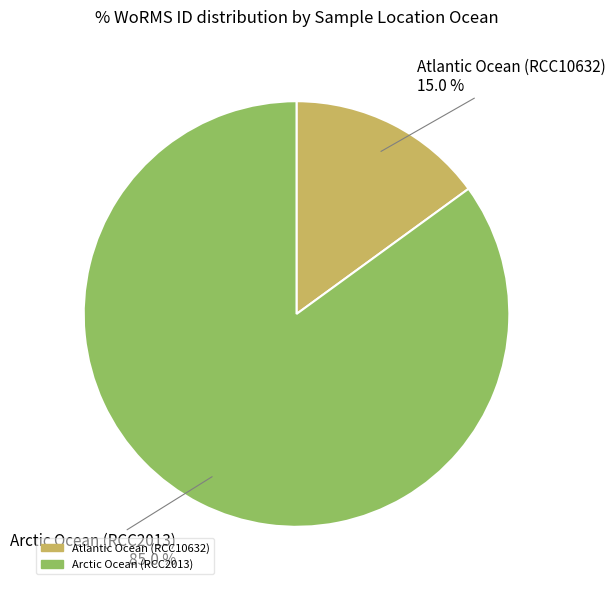

What percentage is the Atlantic Ocean (RCC10632) slice, to the nearest percent?

15%